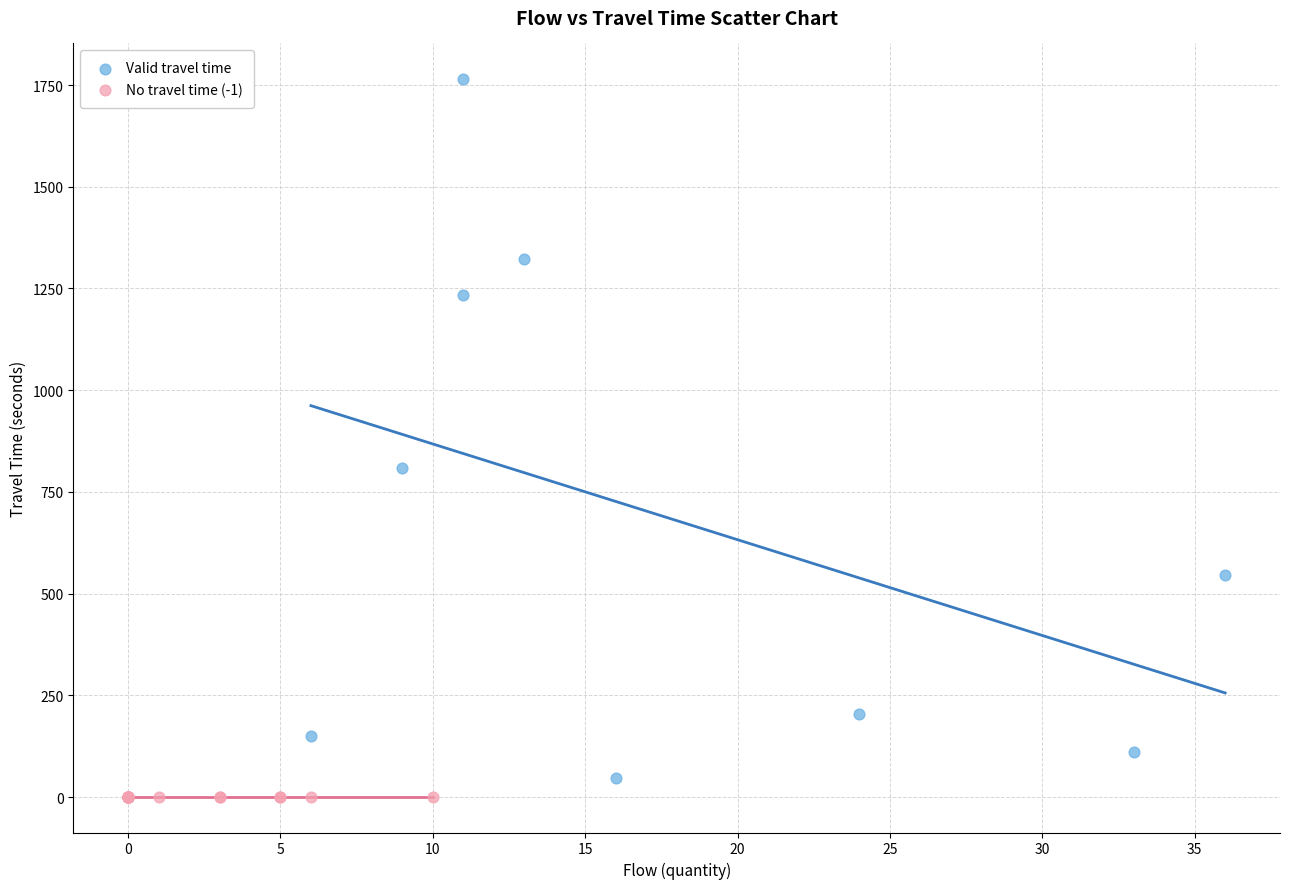

Which series reaches the minimum Y coordinate?

No travel time (-1)